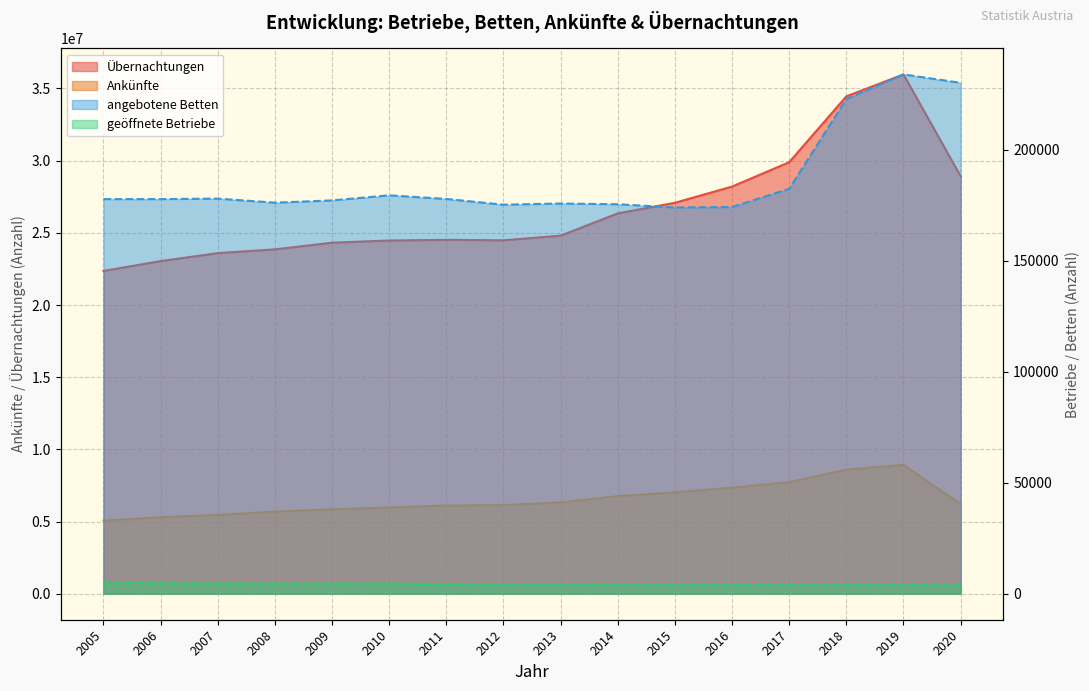

The value of Übernachtungen at 2015 is 27082997. True or false?

True